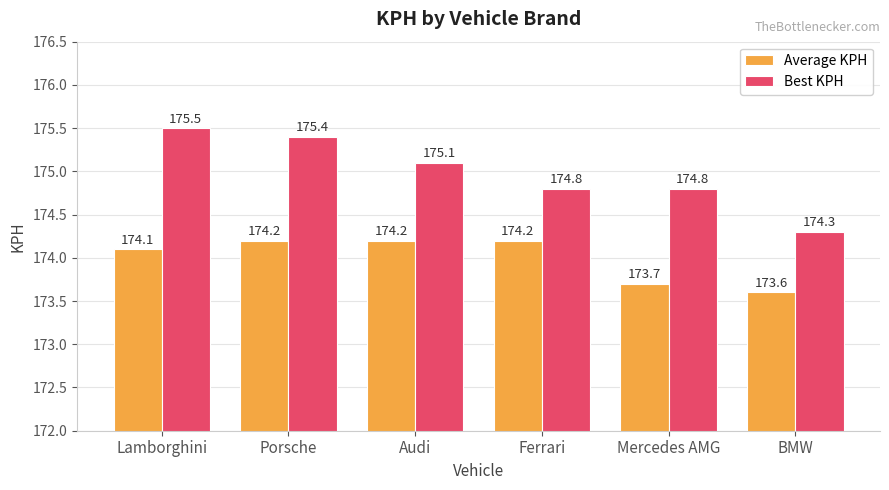

What is the total value across all series at Mercedes AMG?

348.5